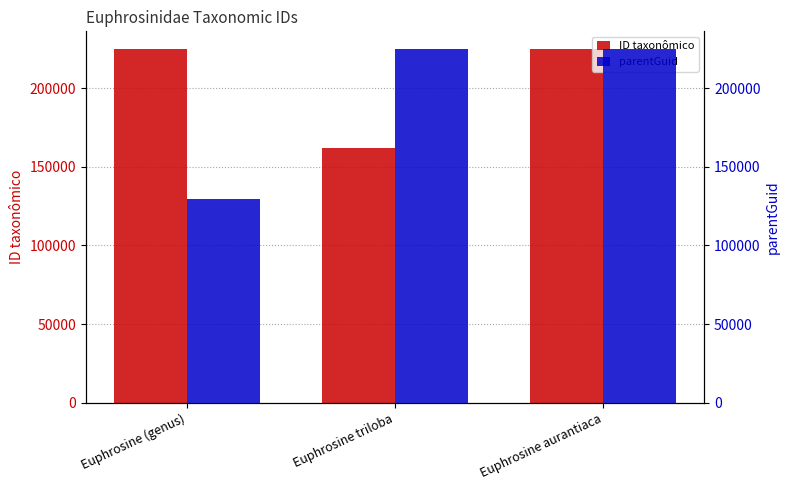

Does the chart contain stacked bars?

No